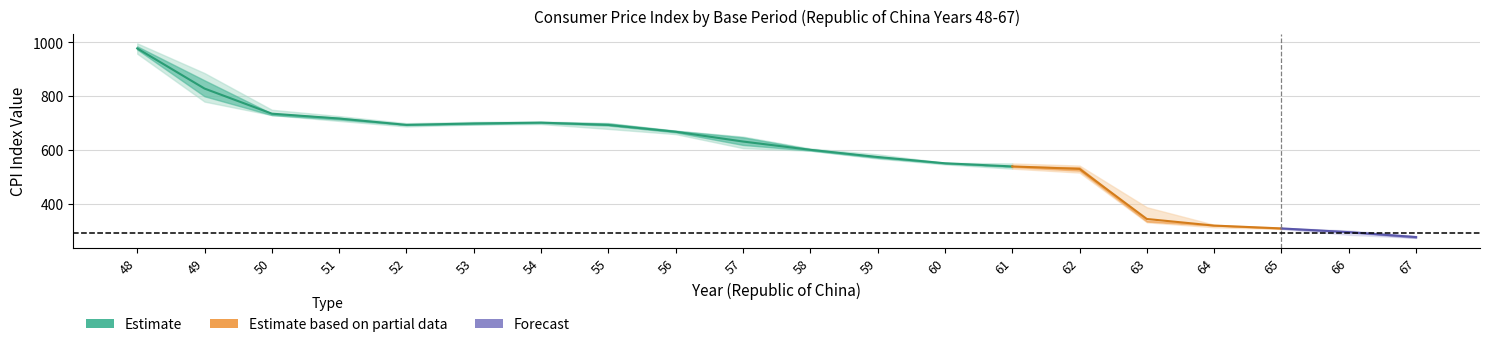

At which category is the sum across all series the highest?

48